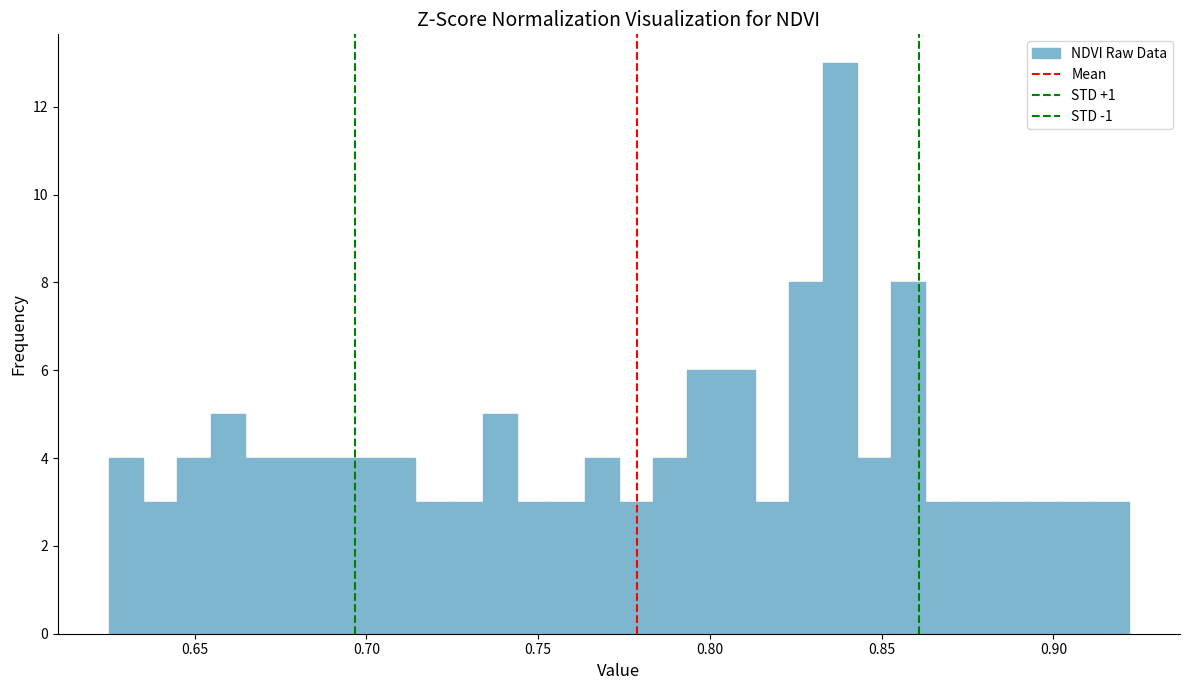

Around what value on the x-axis is the tallest bar? Give the approximate position of its centre, as read against the axis.

0.840